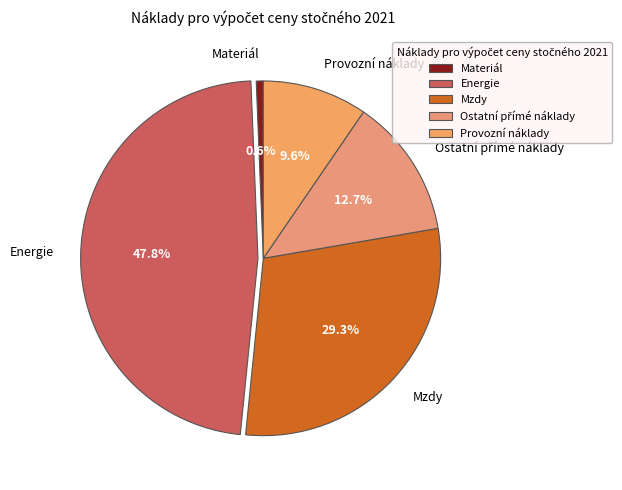

Does any single category account for the majority?

No